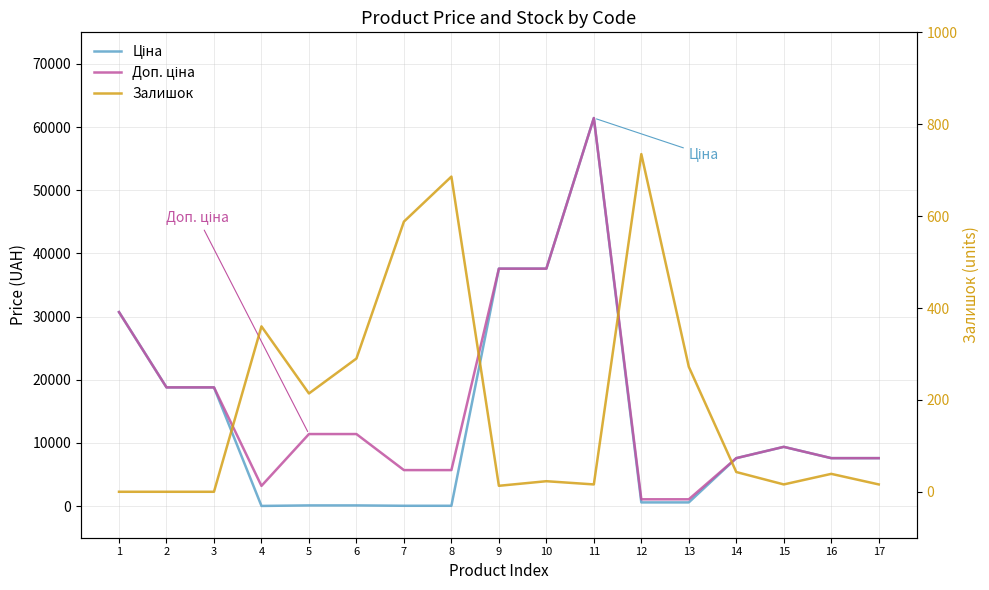

Is the value of Ціна at 16 greater than the value of Доп. ціна at 14?

No